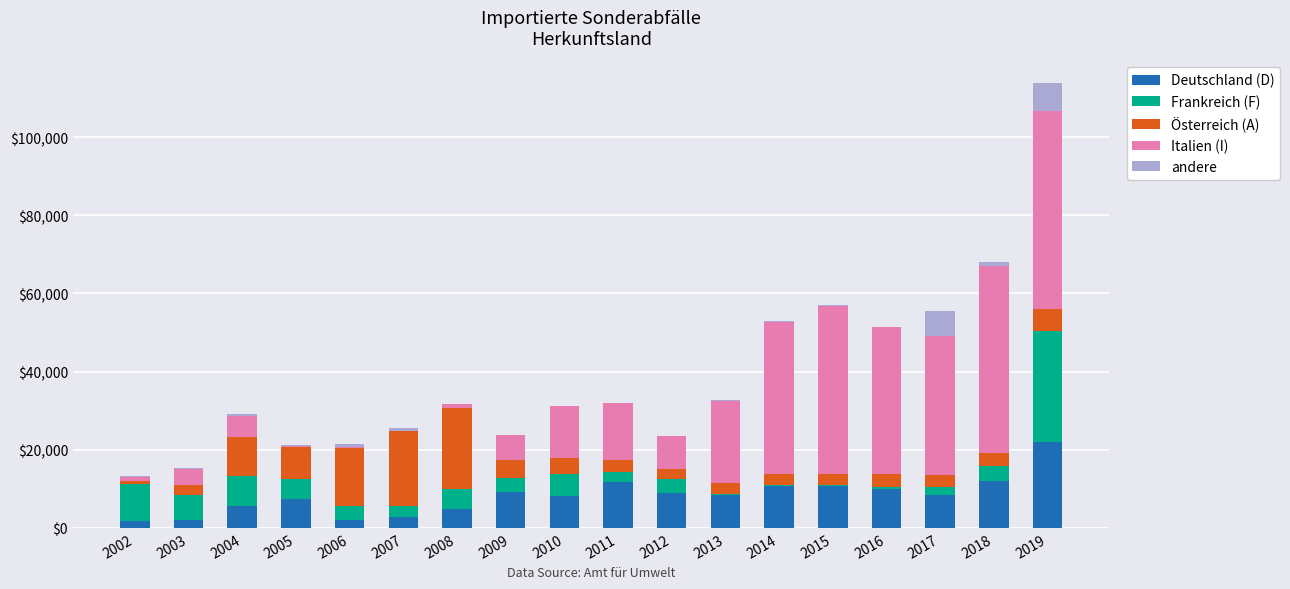

What is the sum of the Deutschland (D) values at 2006 and 2017?

10500